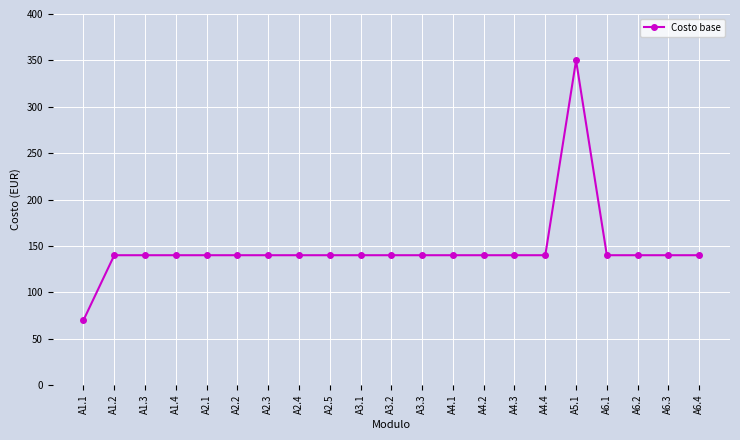

How many lines are shown in the chart?

1